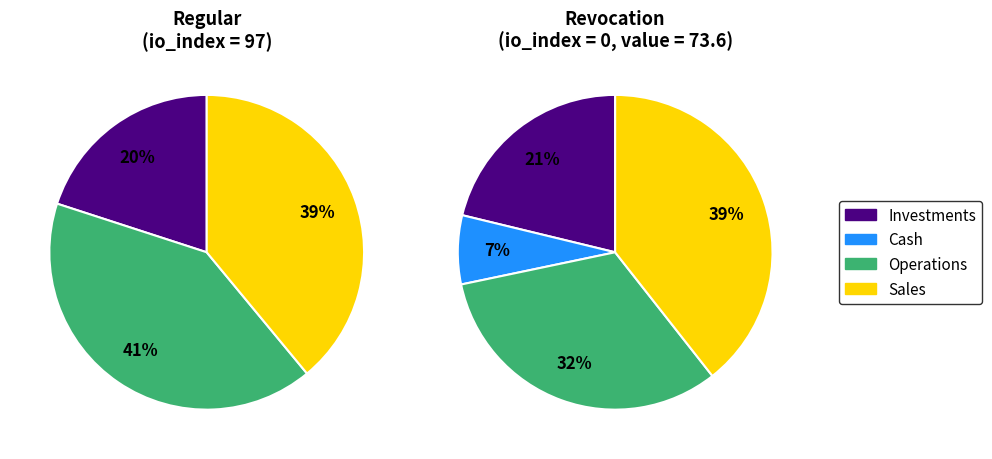

Combined, do Regular (io_index=97) and Revocation (io_index=0) account for over 50%?

Yes